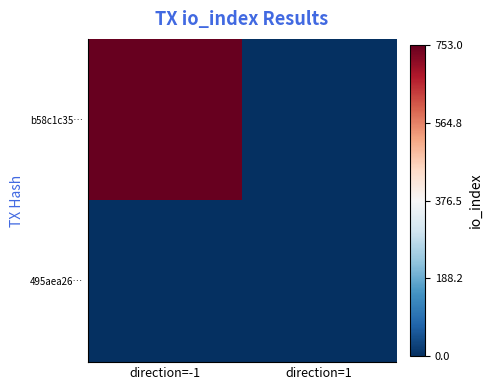

Count the number of data series in this chart.

2